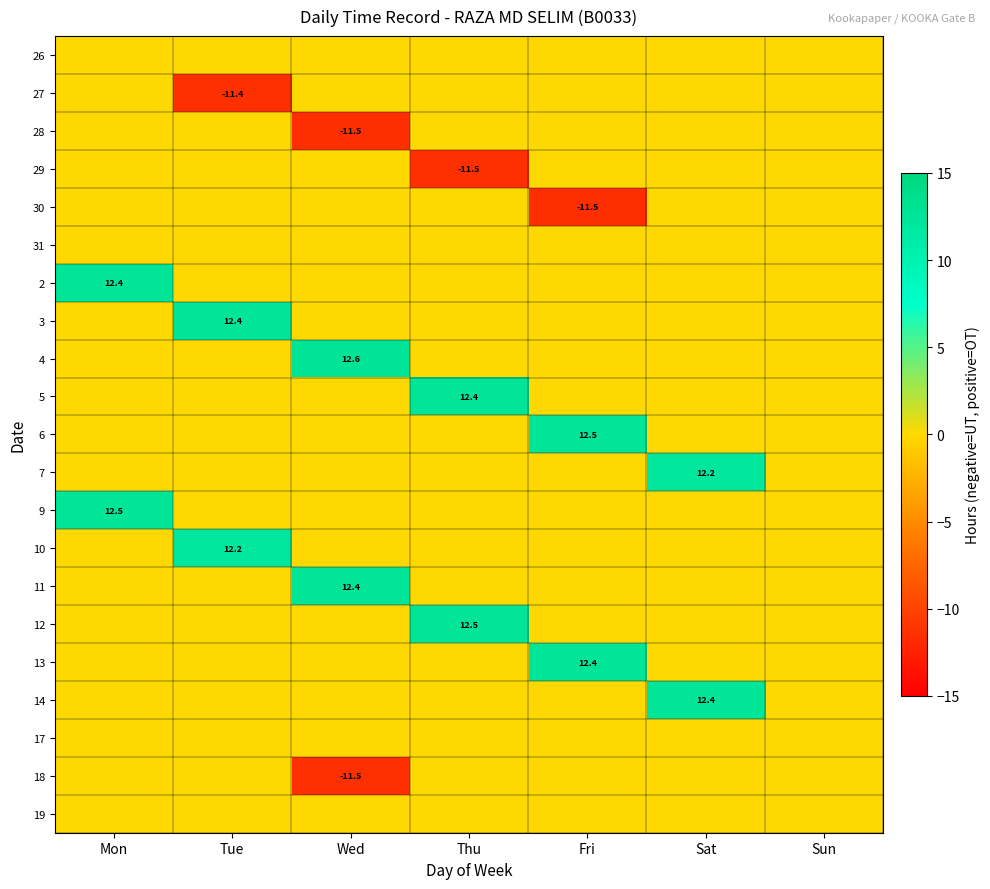

What is the total value across all series at Tue?

13.2